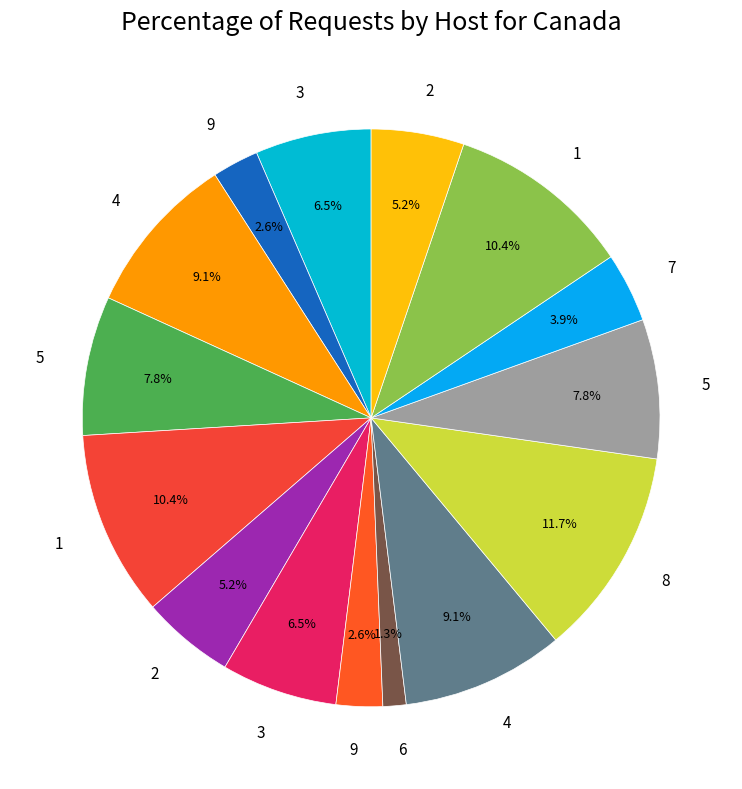

How many segments does this pie chart have?

15